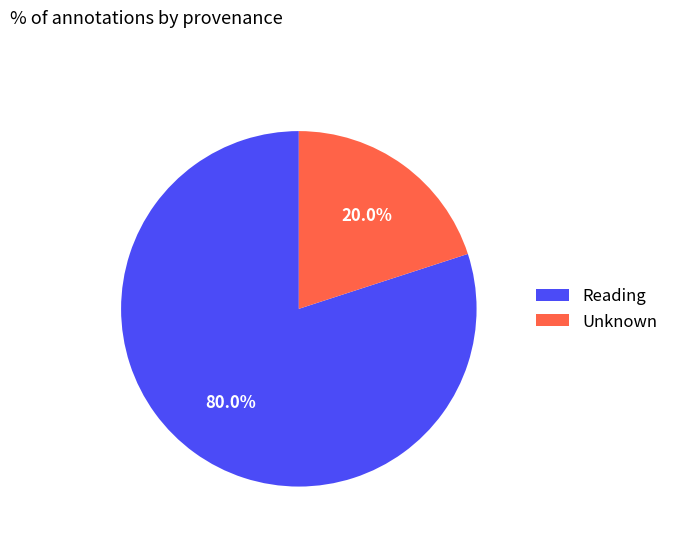

Does any single category account for the majority?

Yes